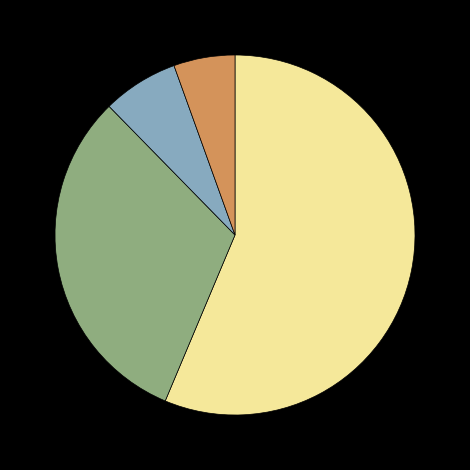

Does any single category account for the majority?

Yes